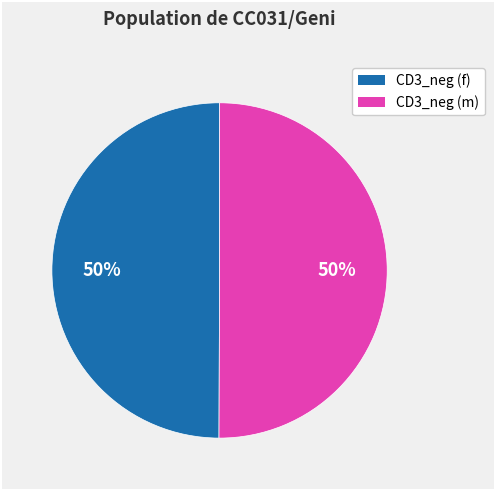

To the nearest percent, what is the average slice percentage?

50%